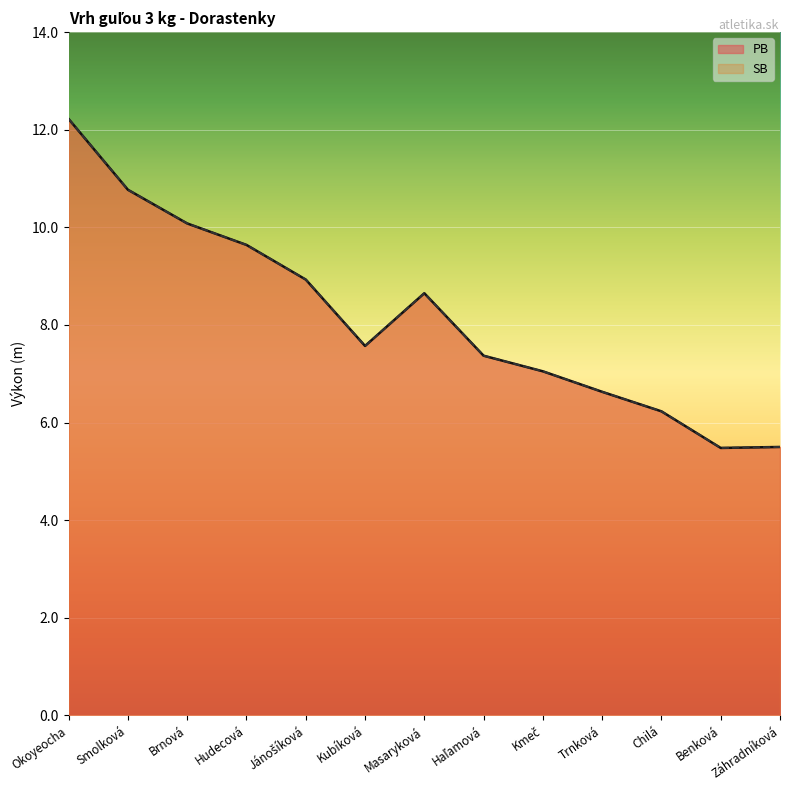

True or false: SB and PB cross at least once.

False